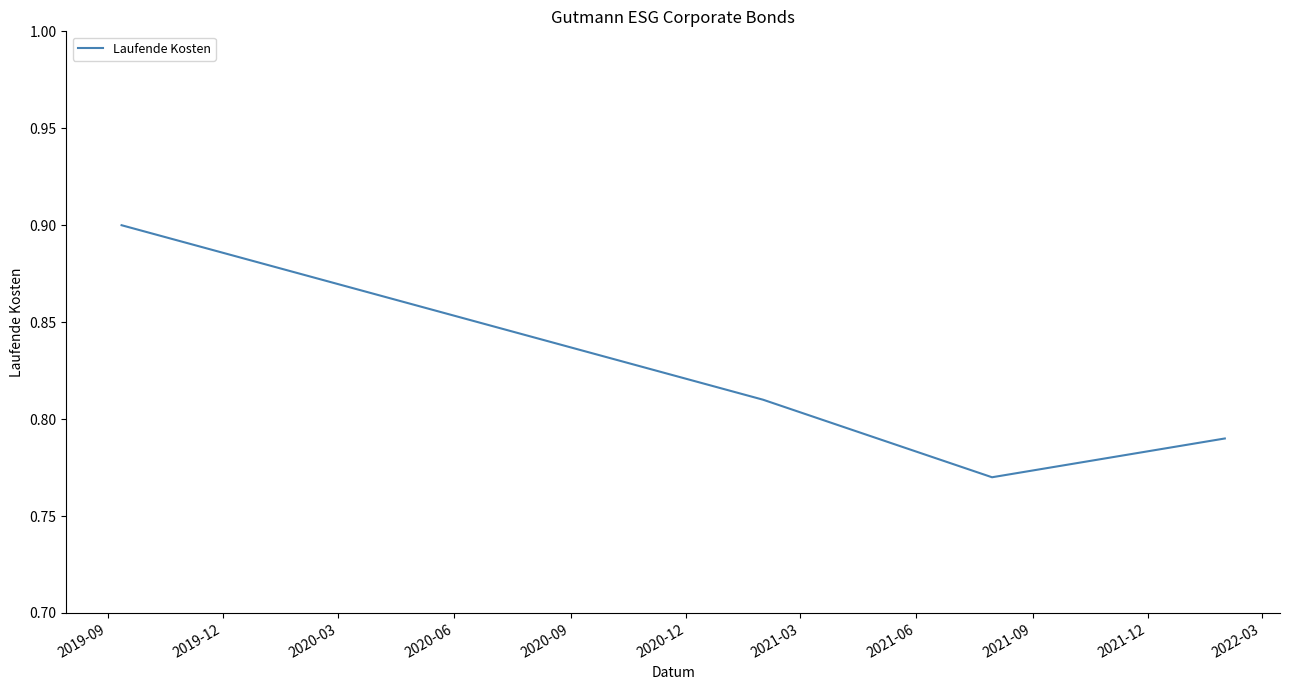

How many distinct data groups are displayed?

1